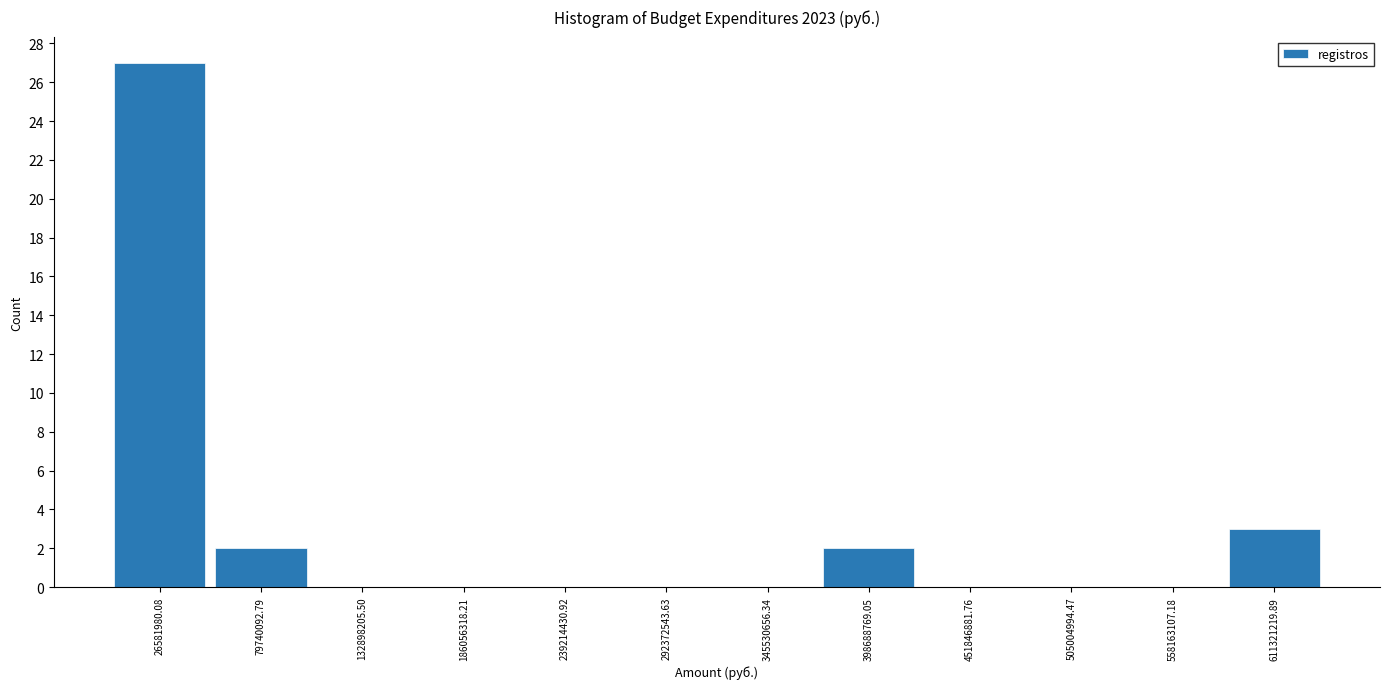

Reading left to right, list every bar in this chart as the range it spans on the x-axis followed by its height. Neither the bar edges nor the heights are printed on the chart, so give them approximately, as read against the axes.

0 to 50000000: 27
50000000 to 110000000: 2
110000000 to 160000000: 0
160000000 to 210000000: 0
210000000 to 270000000: 0
270000000 to 320000000: 0
320000000 to 370000000: 0
370000000 to 430000000: 2
430000000 to 480000000: 0
480000000 to 530000000: 0
530000000 to 580000000: 0
580000000 to 640000000: 3